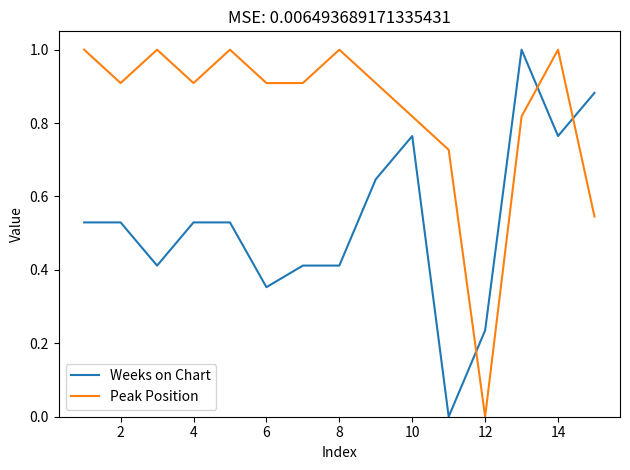

How many positive values does the Weeks on Chart series have?

14